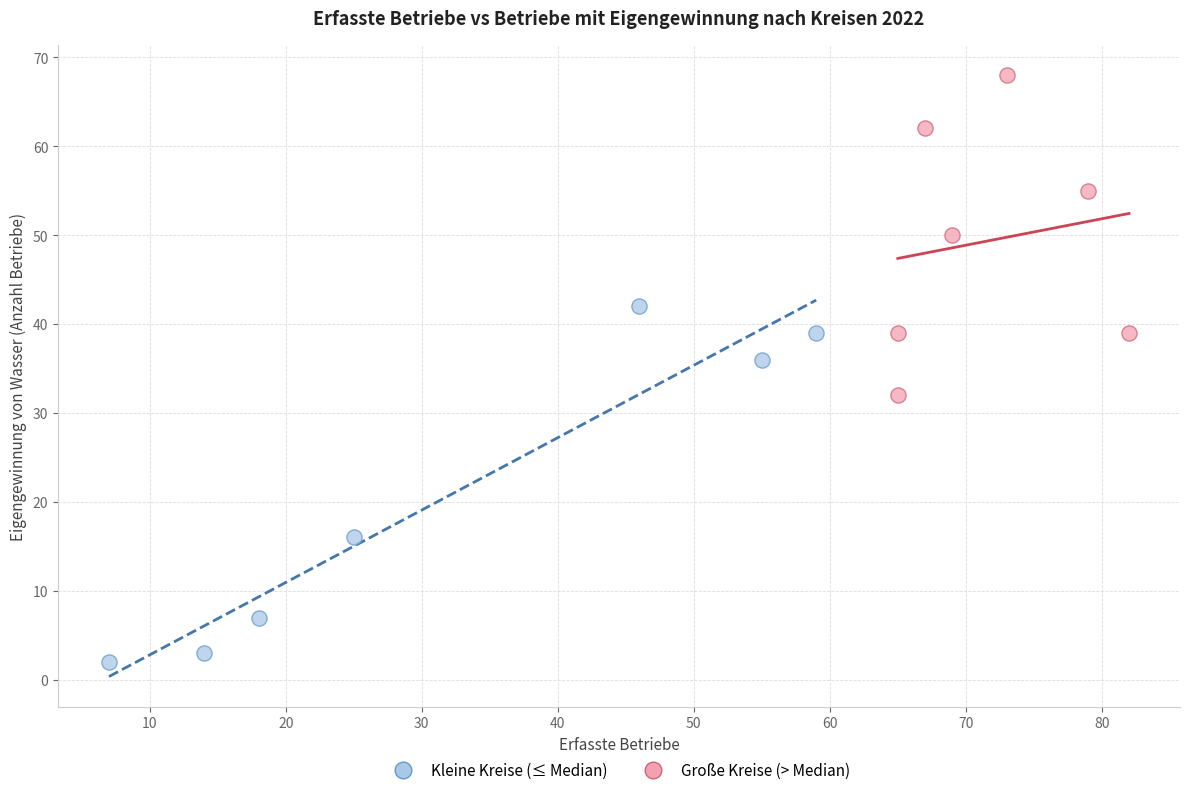

Which series contains the highest Y value?

Große Kreise (> Median)